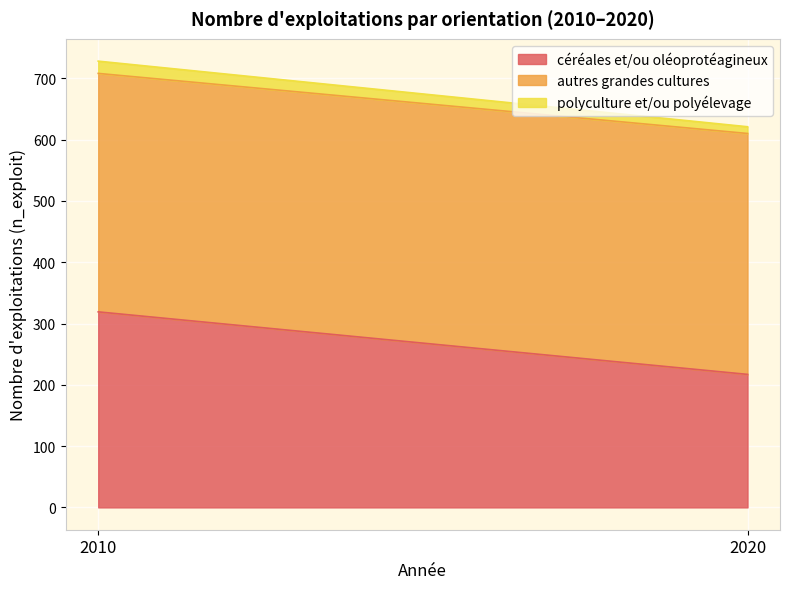

Reading right to left, list all the values displayed in this chart.

céréales et/ou oléoprotéagineux: 217	319
autres grandes cultures: 393	389
polyculture et/ou polyélevage: 11	20